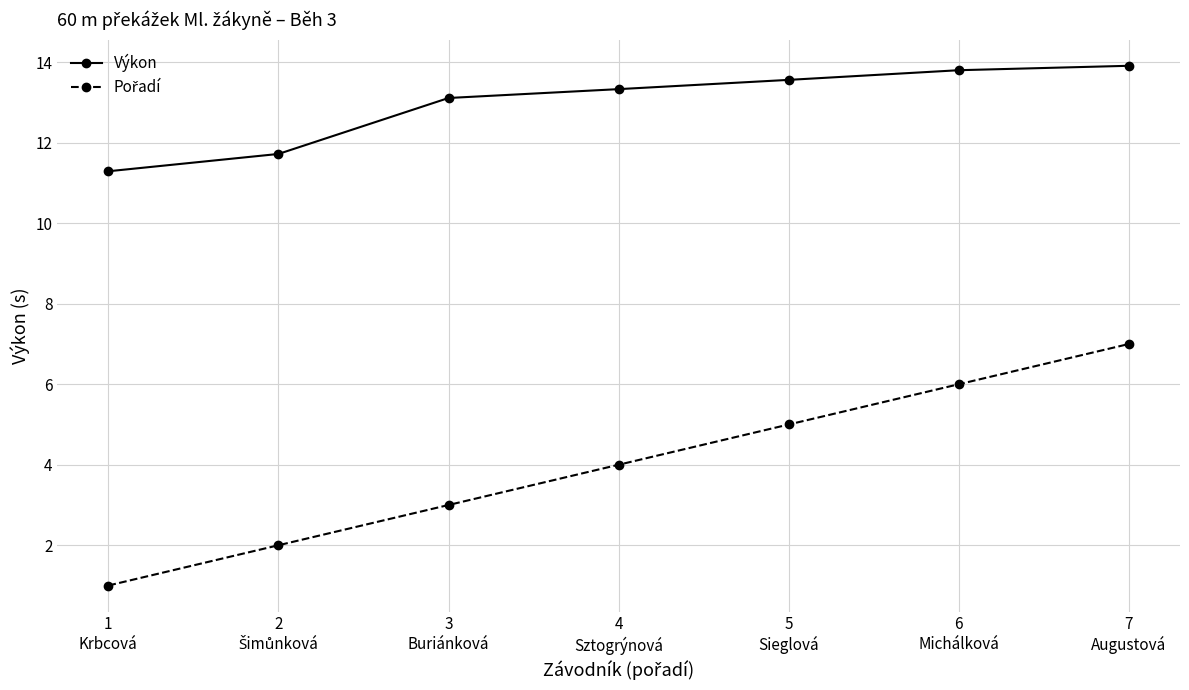

Which series has the largest total across all categories?

Výkon